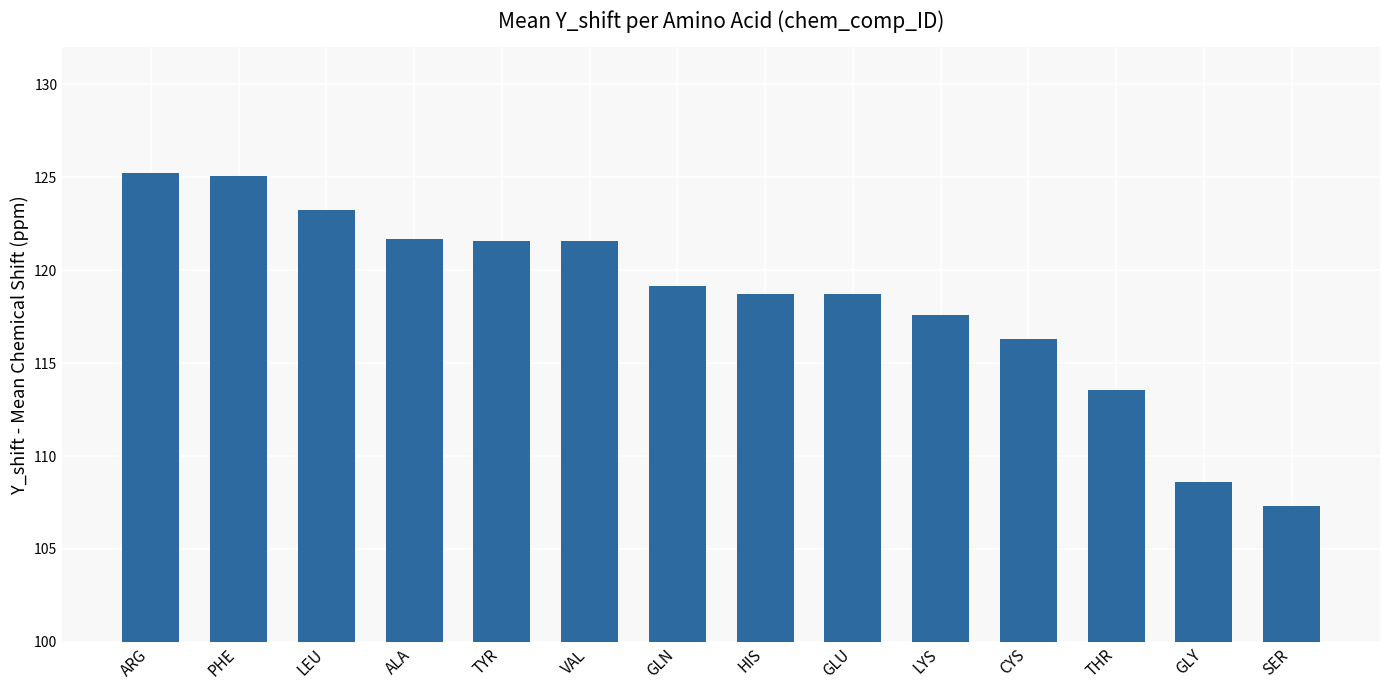

The chart shows a value of 207.1 at LEU. True or false?

False